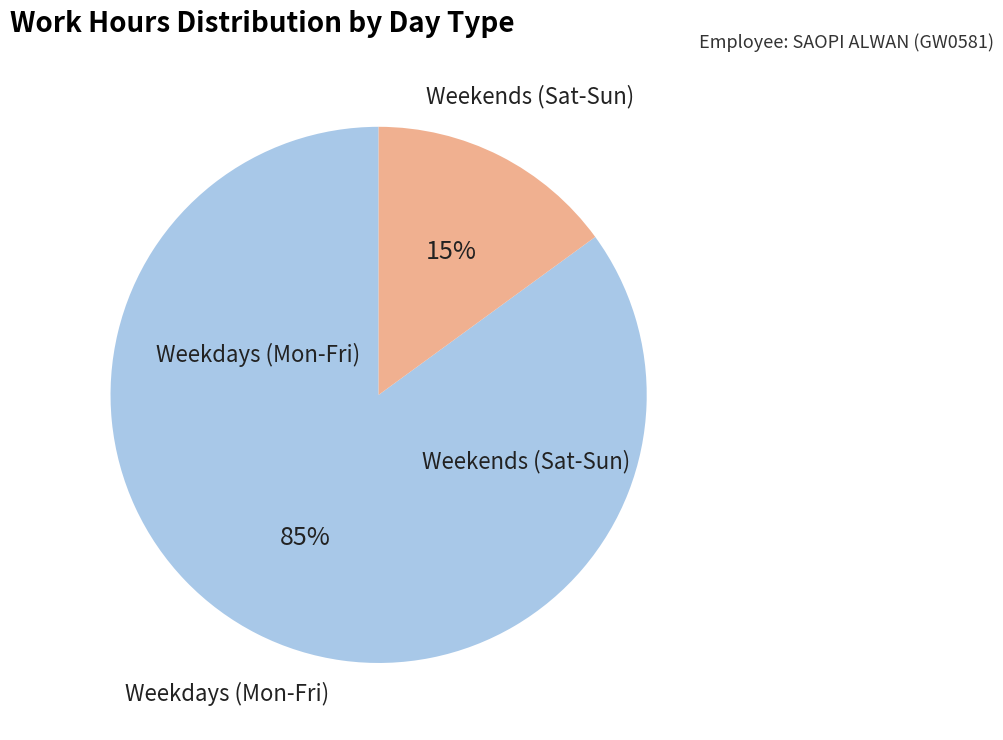

Is there any slice that represents more than half of the pie?

Yes